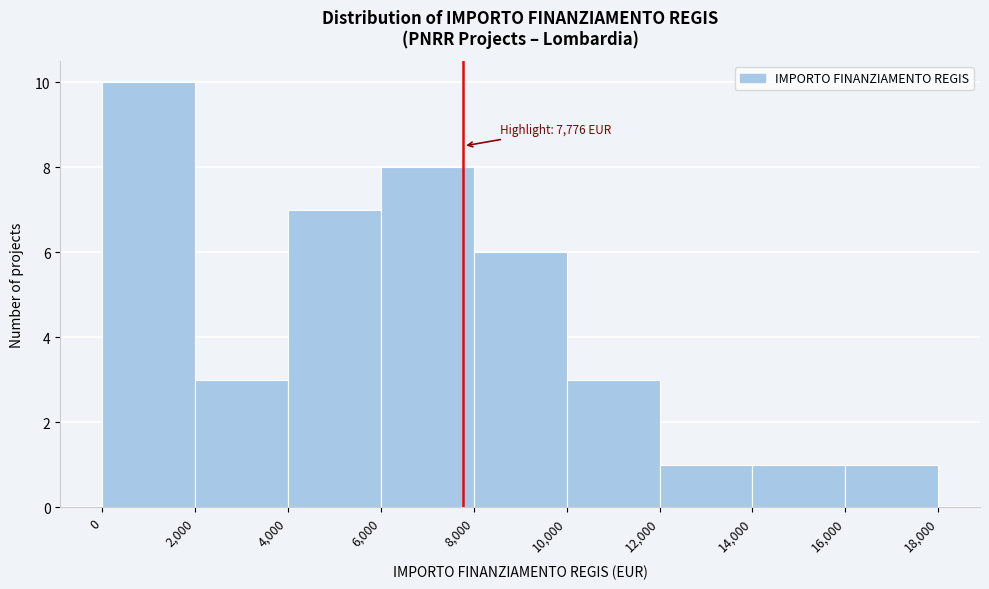

Which range on the x-axis has the tallest bar?

0 to 2,000